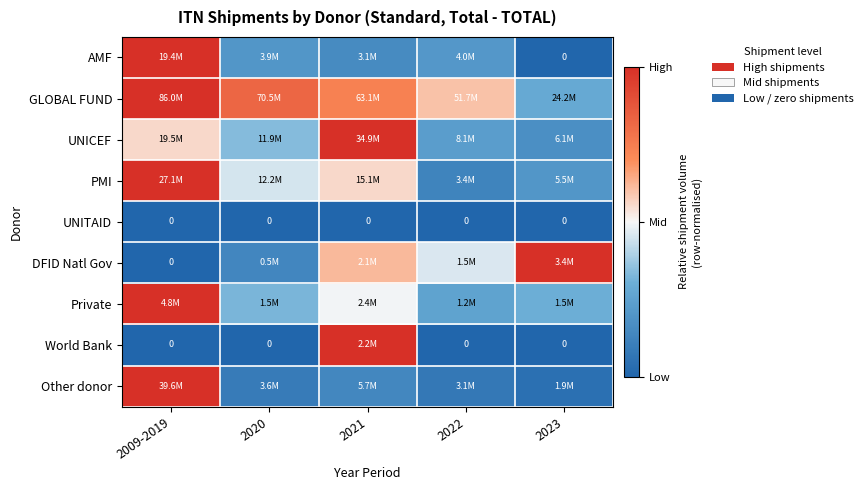

At how many categories does at least one series exceed 0?

5